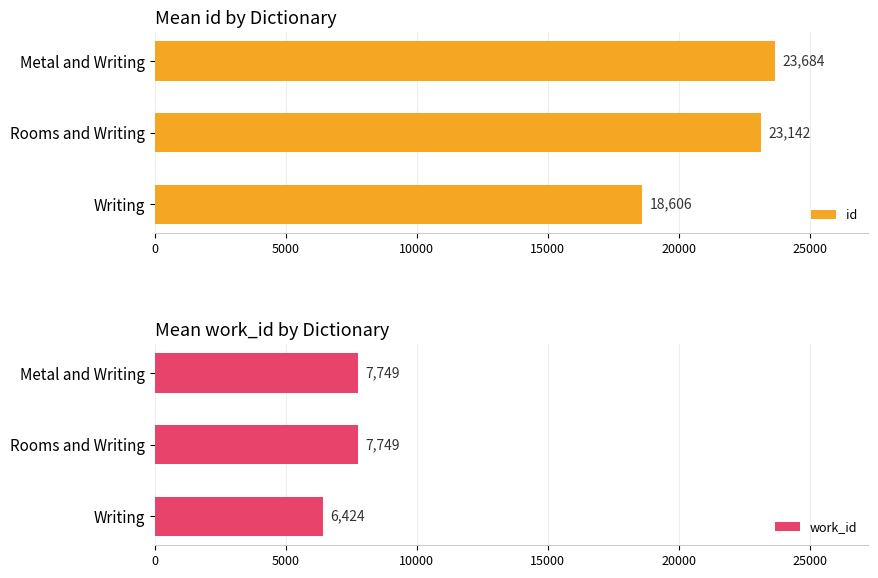

How many values in the id series exceed 23142?

1